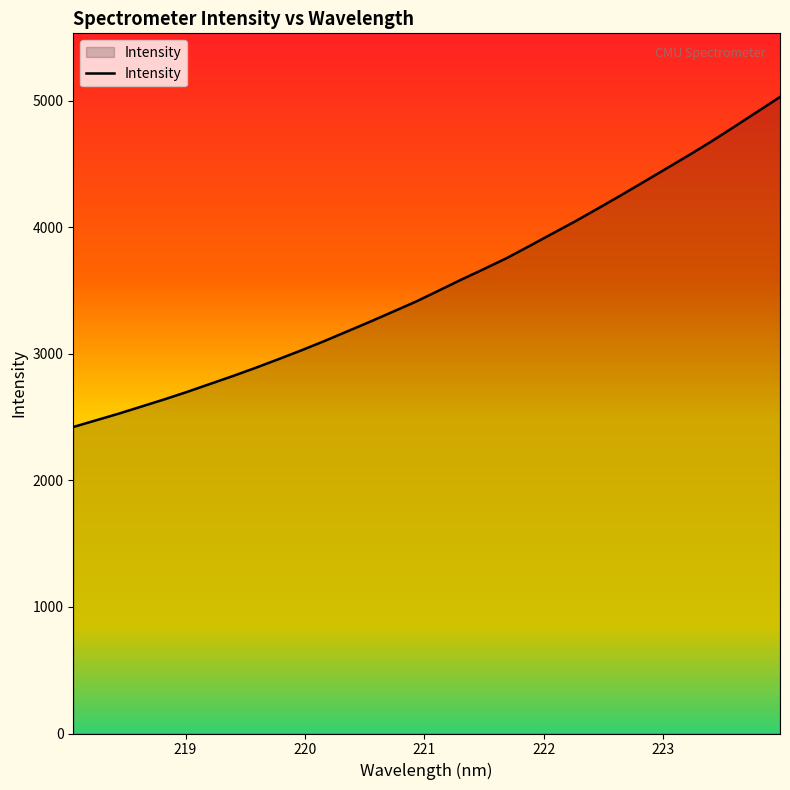

What is the greatest value displayed?

5030.6